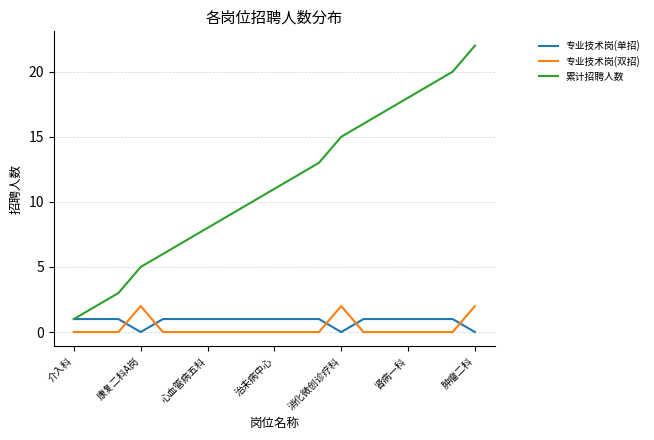

Which series has the largest total across all categories?

累计招聘人数